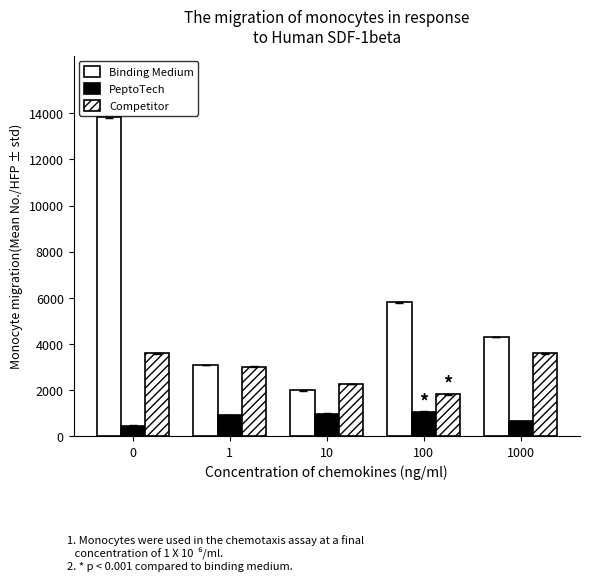

How many data points does each series have?

5